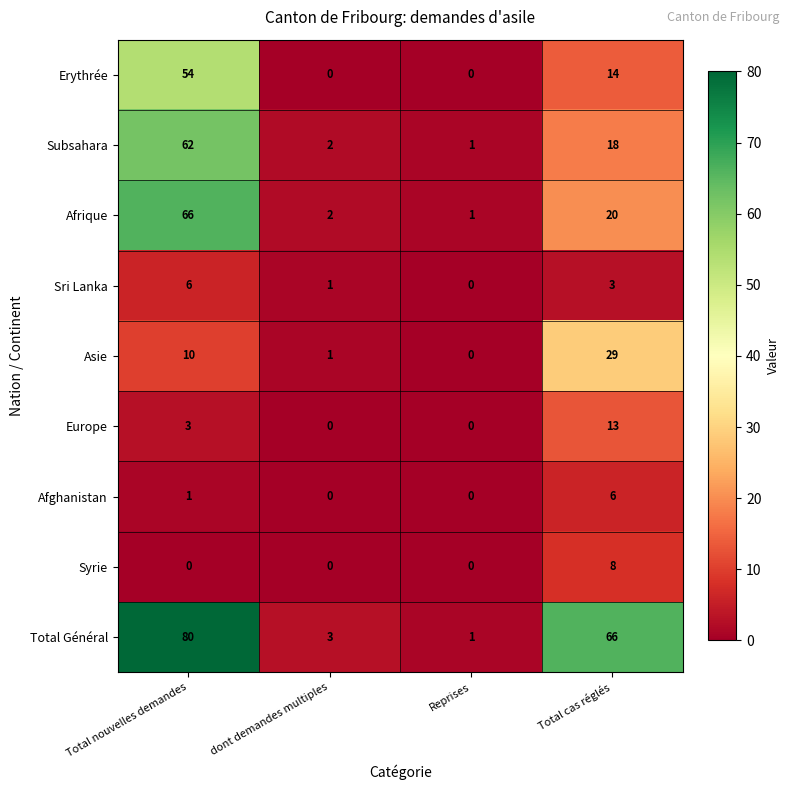

At Total nouvelles demandes, list the series in order from largest to smallest.

Total Général, Afrique, Subsahara, Erythrée, Asie, Sri Lanka, Europe, Afghanistan, Syrie